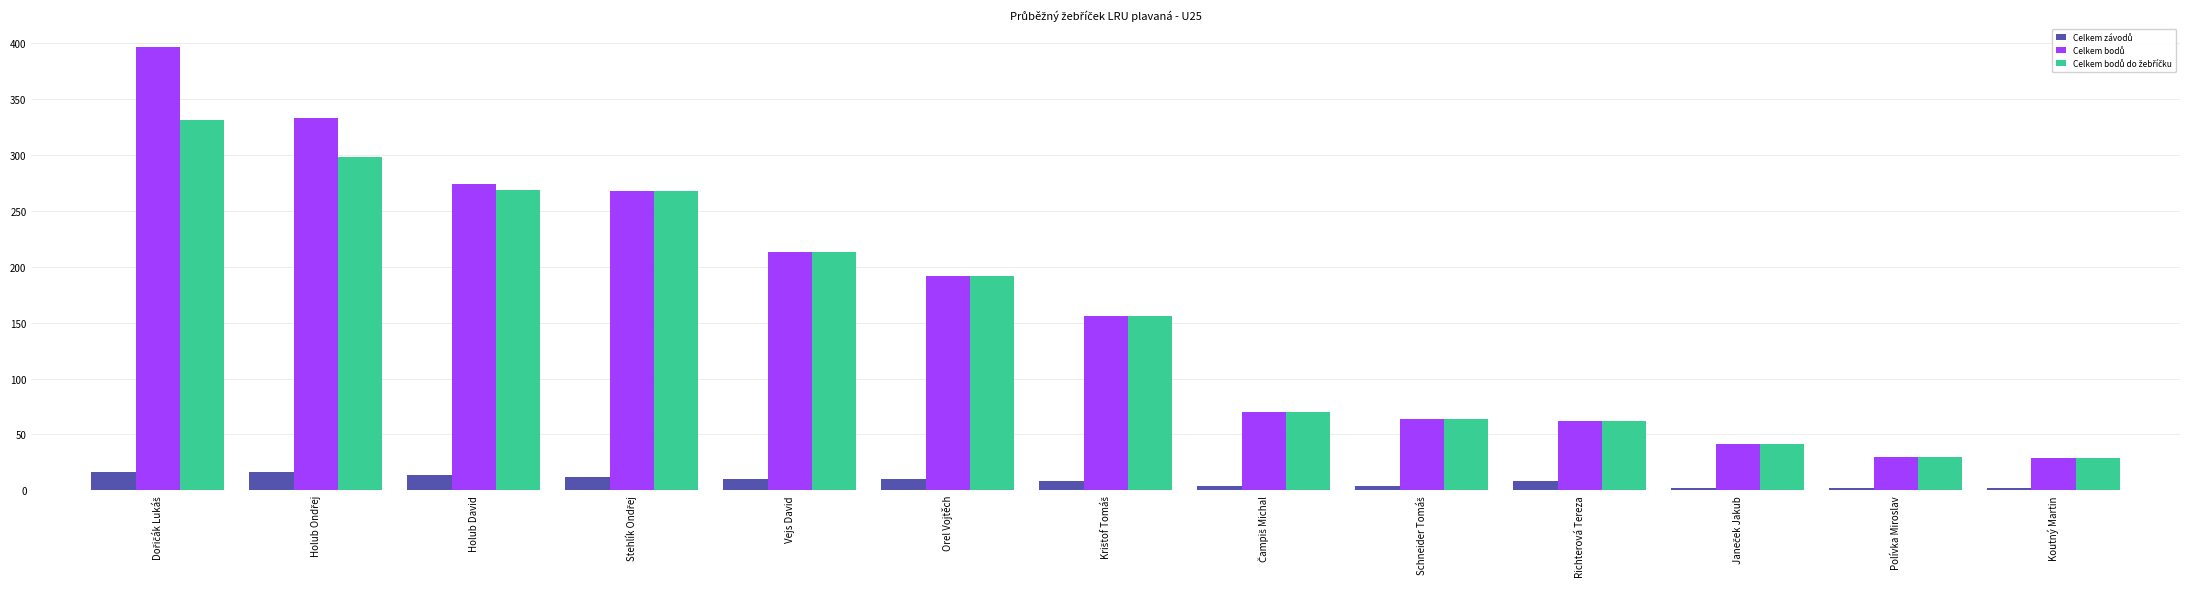

What is the difference between the highest and lowest values at Holub David?

260